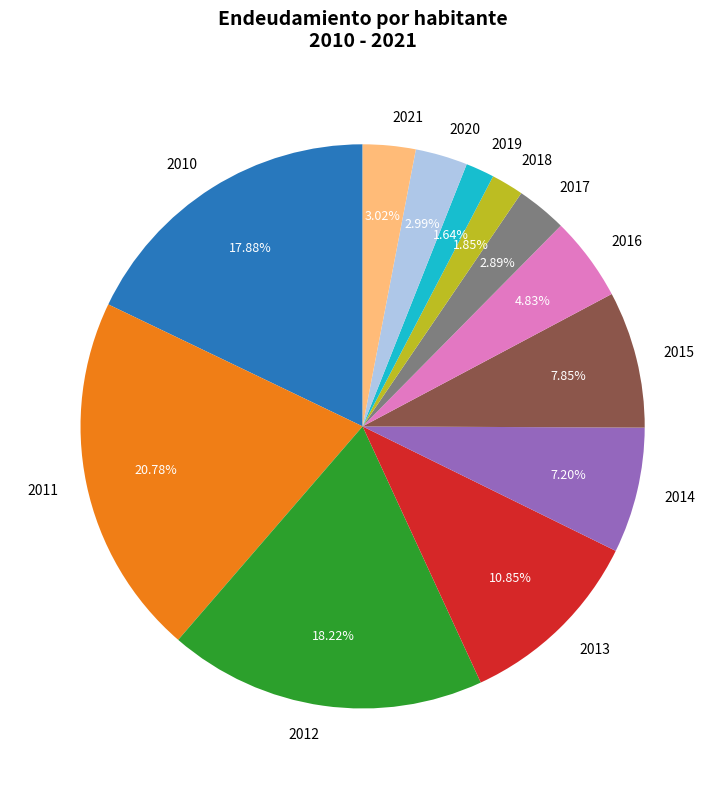

Is there a majority slice in this chart?

No